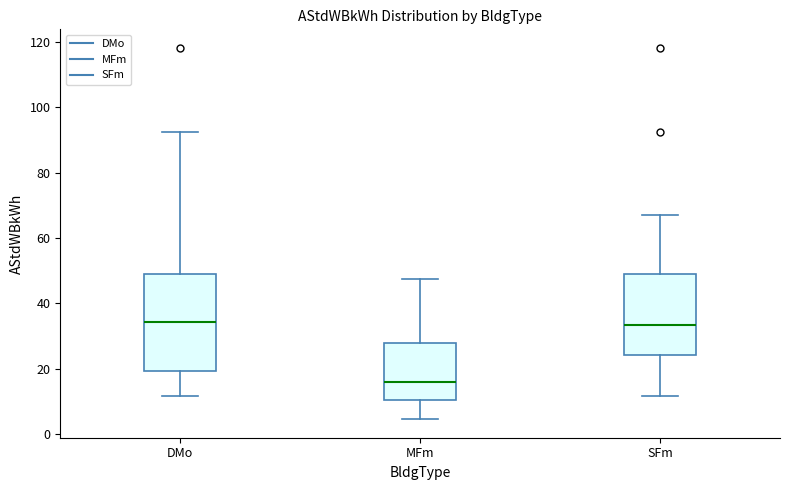

Reading left to right, transcribe this box plot: for each box, give where its median line is, the range the box spans, and where its two whiskers end, as read against the y-axis. The values are not printed on the chart, so give them approximately, as read against the axis.

DMo: median 34, box 20 to 50, whiskers 12 to 92
MFm: median 16, box 10 to 28, whiskers 4 to 48
SFm: median 34, box 24 to 50, whiskers 12 to 68